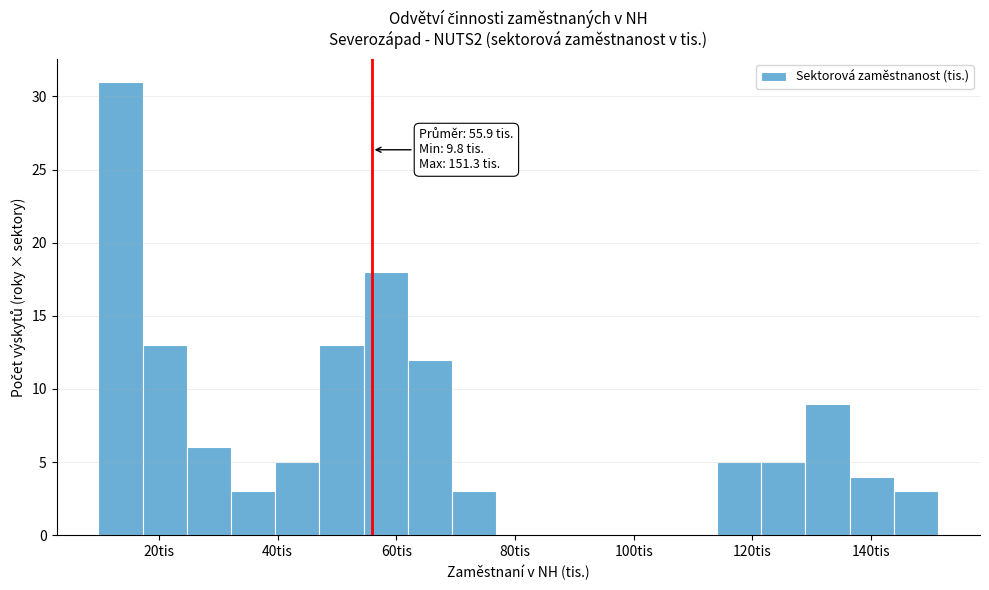

Read against the x-axis, roughly where is the centre of the tallest bar?

14